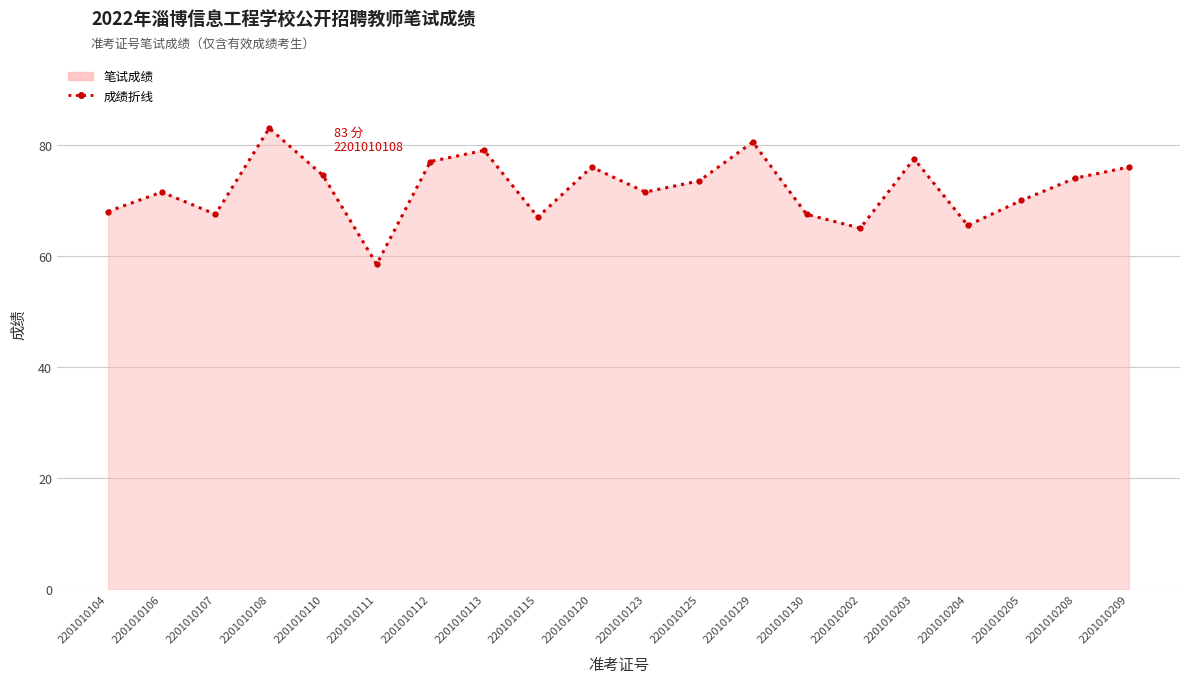

Reading left to right, what are all the values shown in this chart?

2201010104=68.0	2201010106=71.5	2201010107=67.5	2201010108=83.0	2201010110=74.5	2201010111=58.5	2201010112=77.0	2201010113=79.0	2201010115=67.0	2201010120=76.0	2201010123=71.5	2201010125=73.5	2201010129=80.5	2201010130=67.5	2201010202=65.0	2201010203=77.5	2201010204=65.5	2201010205=70.0	2201010208=74.0	2201010209=76.0